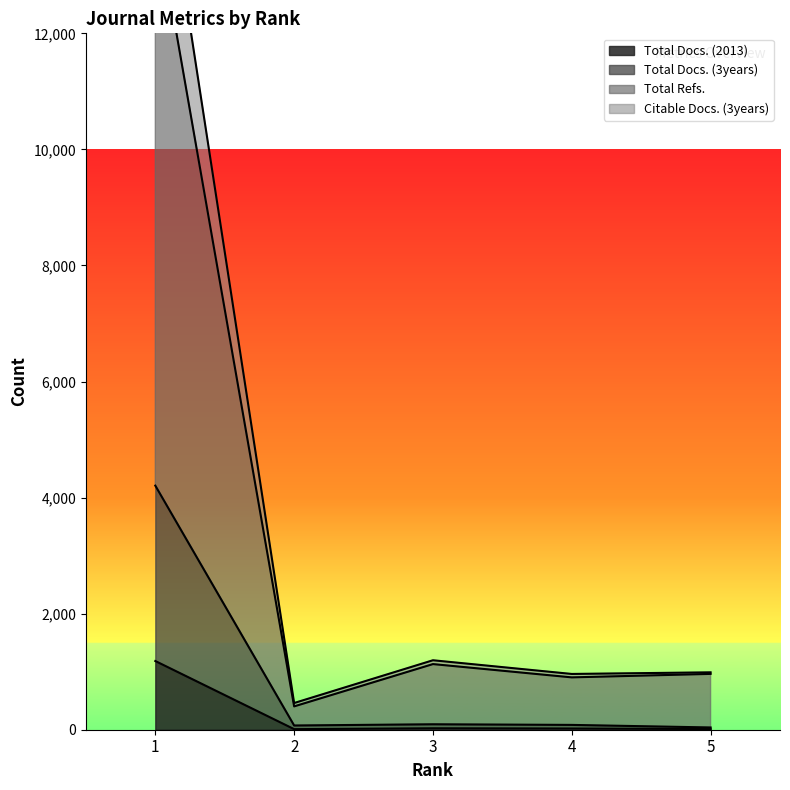

List the series in order of their peak value, highest first.

Citable Docs. (3years), Total Refs., Total Docs. (3years), Total Docs. (2013)